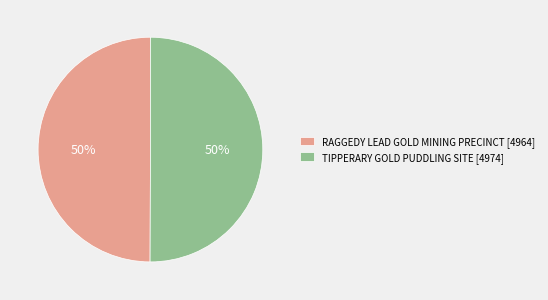

Combined, do TIPPERARY GOLD PUDDLING SITE [4974] and RAGGEDY LEAD GOLD MINING PRECINCT [4964] account for over 50%?

Yes